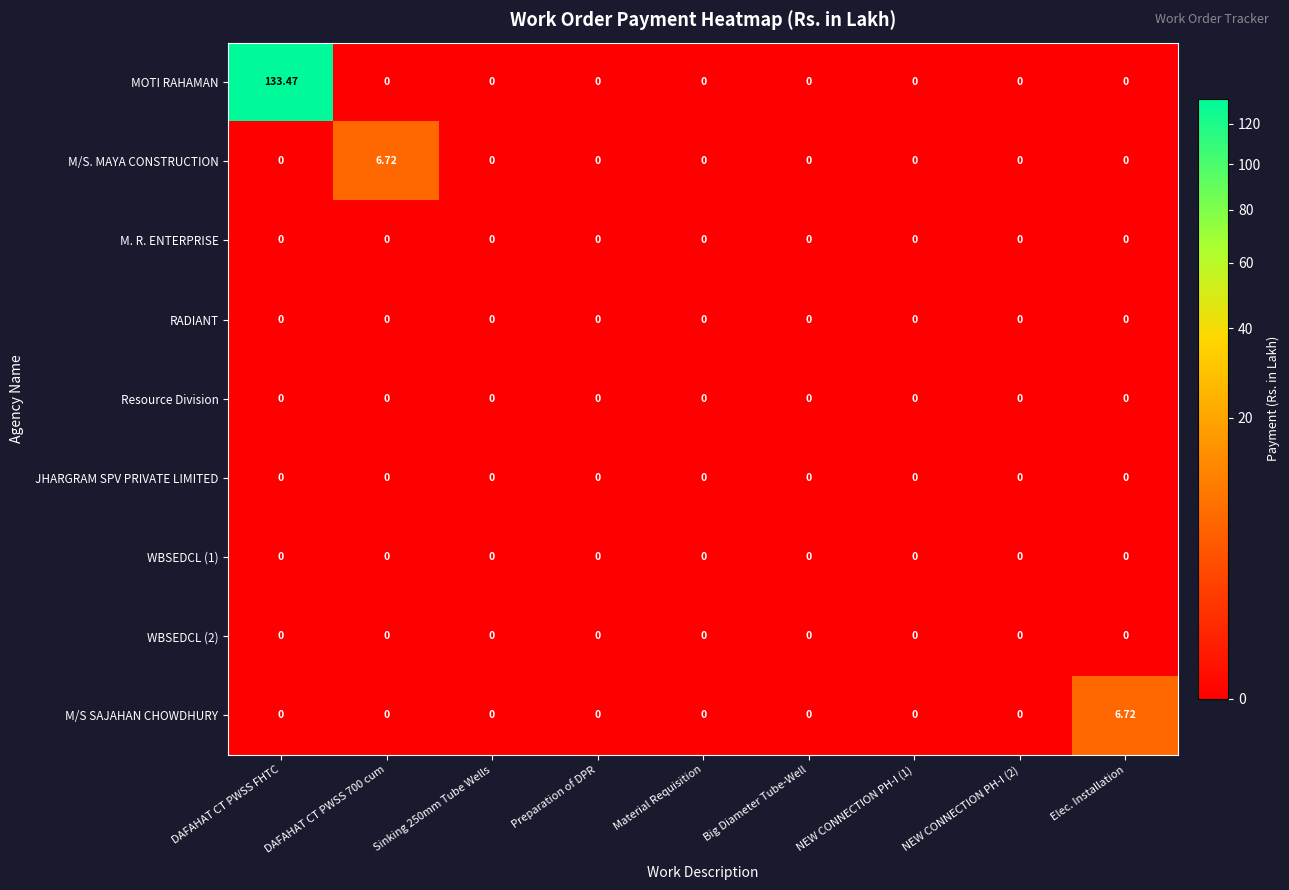

At which category is the sum across all series the highest?

DAFAHAT CT PWSS FHTC